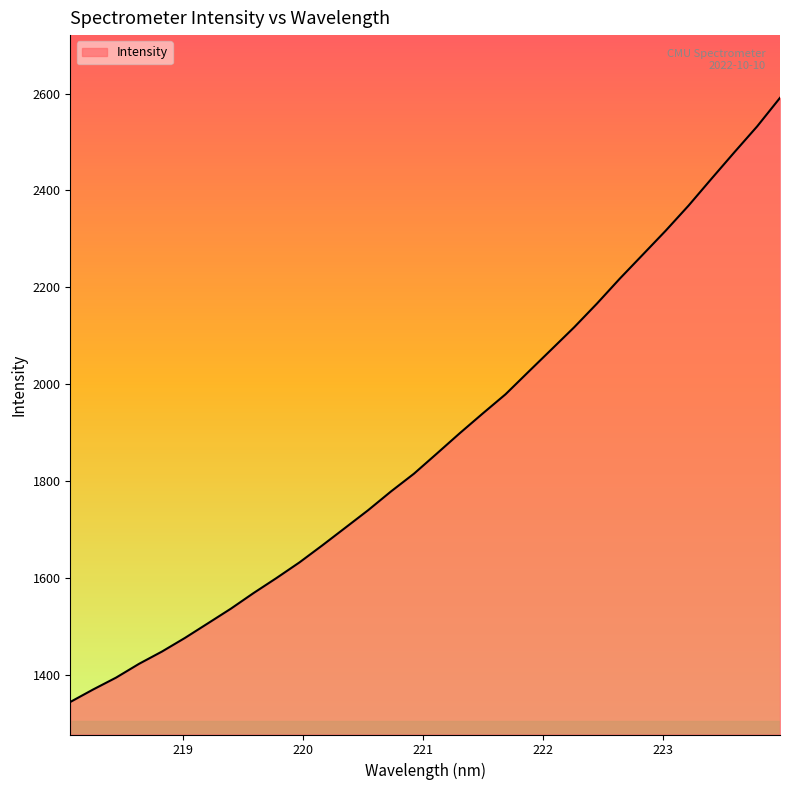

How many values exceed 1856?

16